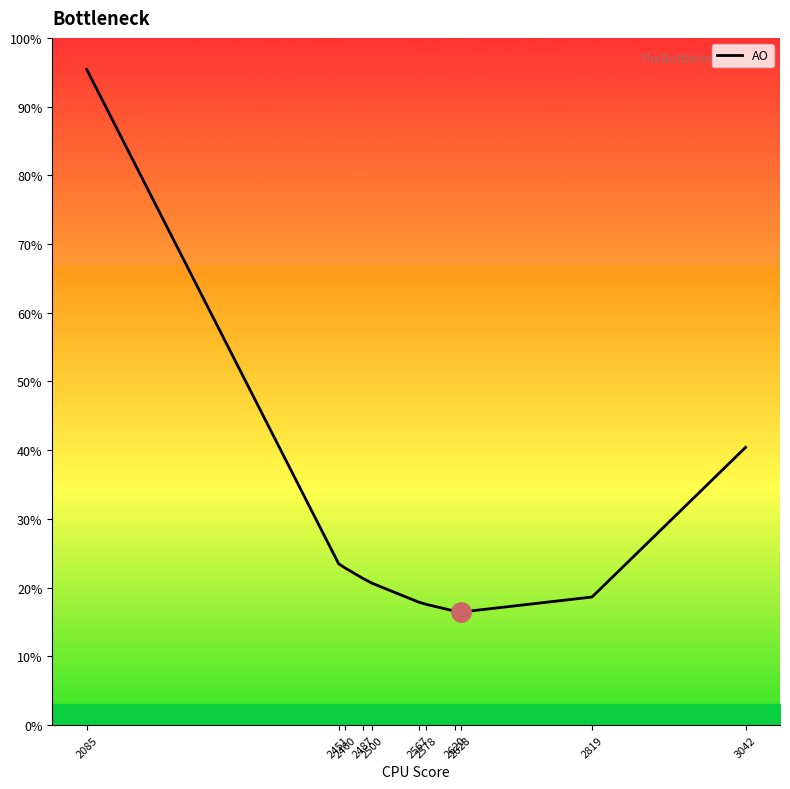

True or false: the data has more than 0 interior local peaks.

False